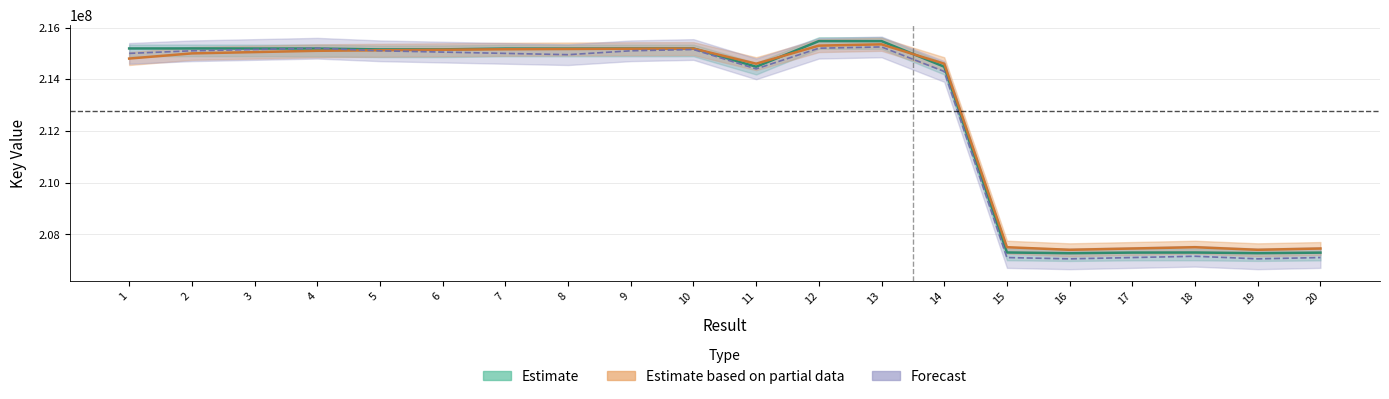

Reading right to left, list all the values displayed in this chart.

Estimate: 207290192	207269429	207295000	207292038	207267829	207296234	214484304	215474769	215475590	214484057	215189309	215188698	215185342	215186173	215156020	215154270	215187733	215188088	215191524	215190303
Estimate based on partial data: 207450000	207400000	207500000	207450000	207400000	207500000	214600000	215350000	215300000	214600000	215185000	215180000	215170000	215160000	215140000	215120000	215100000	215050000	215000000	214800000
Forecast: 207100000	207050000	207150000	207100000	207050000	207100000	214300000	215250000	215200000	214400000	215150000	215100000	214950000	215000000	215050000	215100000	215200000	215150000	215100000	215000000